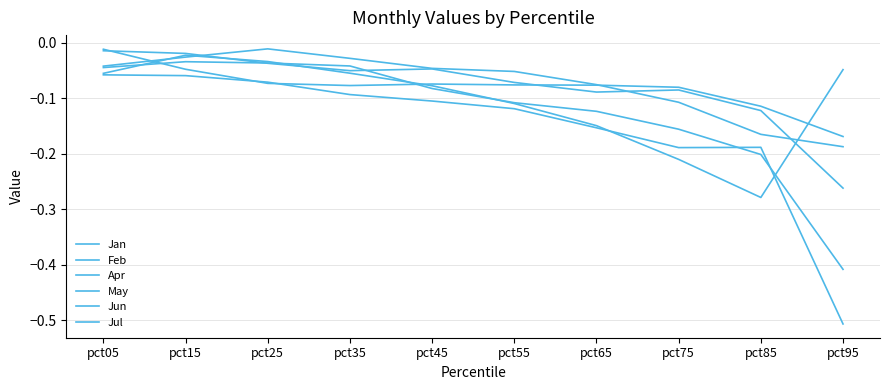

Is this an area chart (filled region under the line)?

No